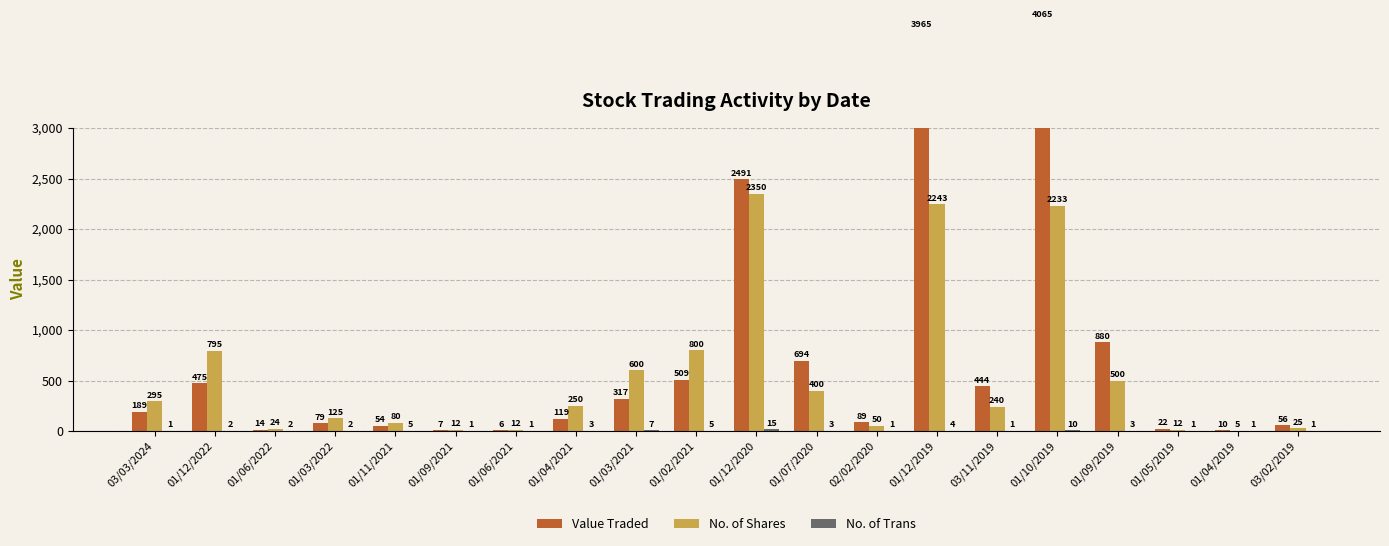

What is the value of the No. of Trans bar at the 5th from the left?

5